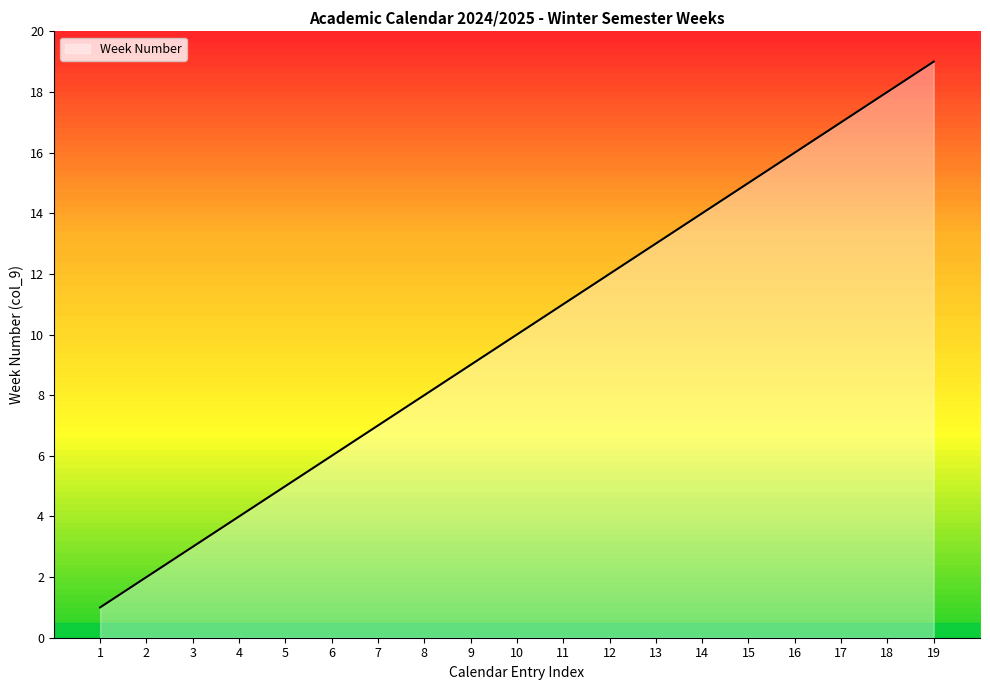

Is it true that the value at 6 is 6?

True